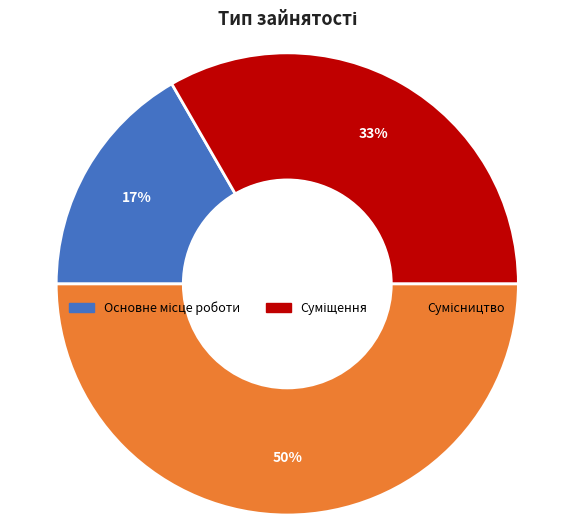

To the nearest percent, what is the difference between the largest and smallest slice percentages?

33%